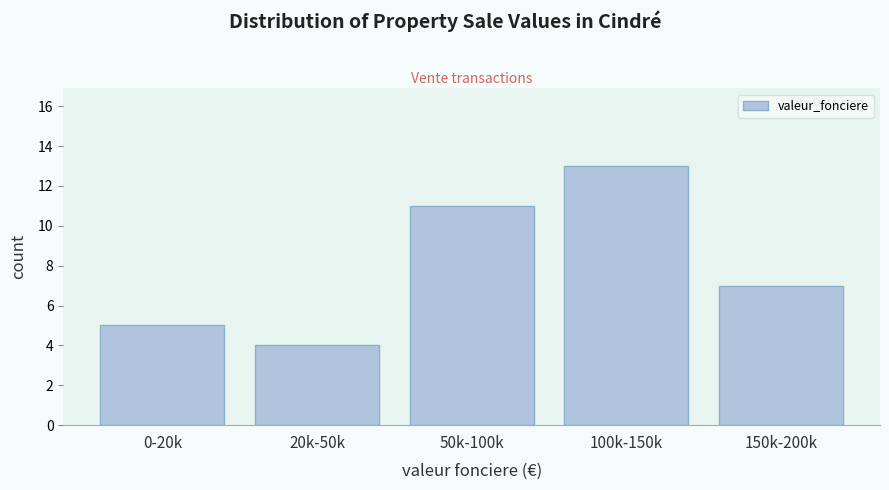

Reading left to right, transcribe all the data shown in this chart.

0-20k=5	20k-50k=4	50k-100k=11	100k-150k=13	150k-200k=7